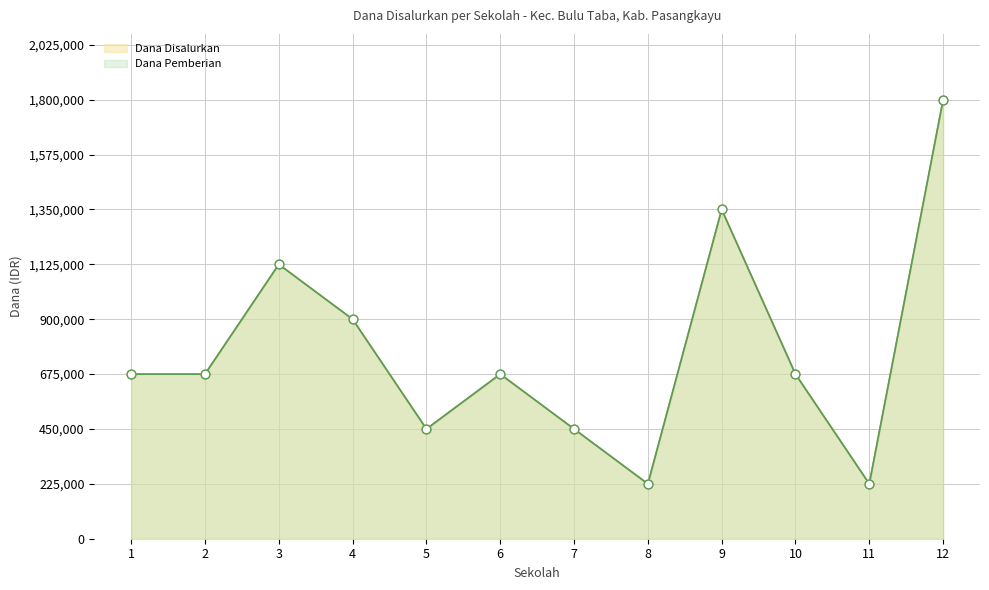

Which series has the largest total across all categories?

Dana Disalurkan